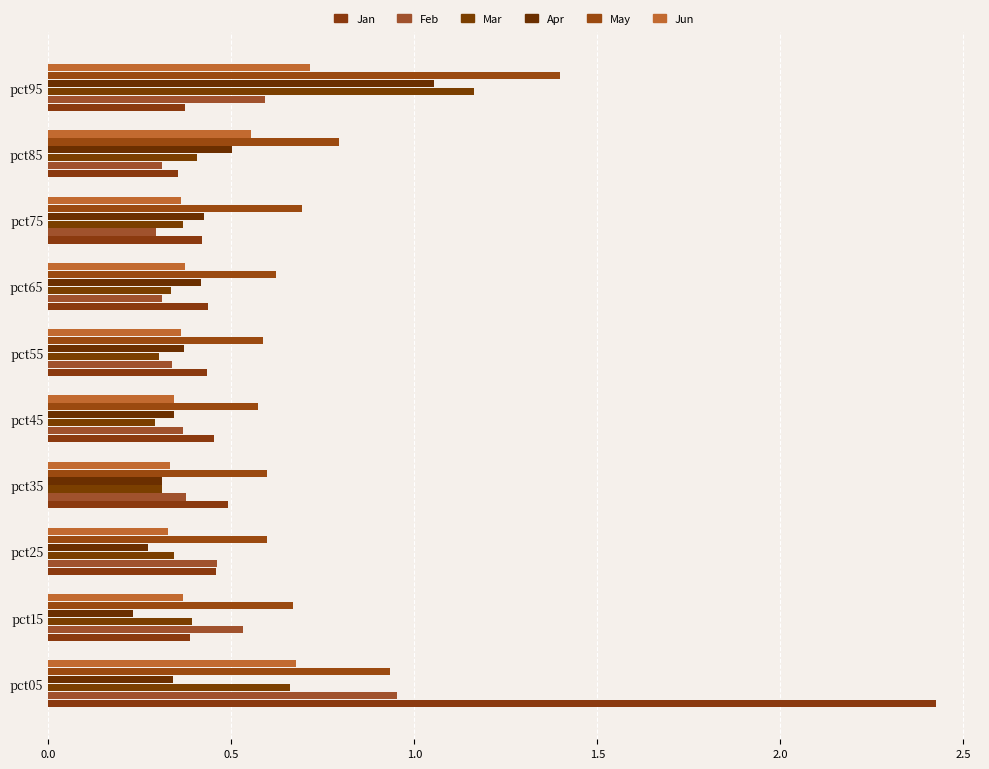

Reading left to right, transcribe all the data shown in this chart.

Jan: 2.4	0.4	0.5	0.5	0.5	0.4	0.4	0.4	0.4	0.4
Feb: 1.0	0.5	0.5	0.4	0.4	0.3	0.3	0.3	0.3	0.6
Mar: 0.7	0.4	0.3	0.3	0.3	0.3	0.3	0.4	0.4	1.2
Apr: 0.3	0.2	0.3	0.3	0.3	0.4	0.4	0.4	0.5	1.1
May: 0.9	0.7	0.6	0.6	0.6	0.6	0.6	0.7	0.8	1.4
Jun: 0.7	0.4	0.3	0.3	0.3	0.4	0.4	0.4	0.6	0.7